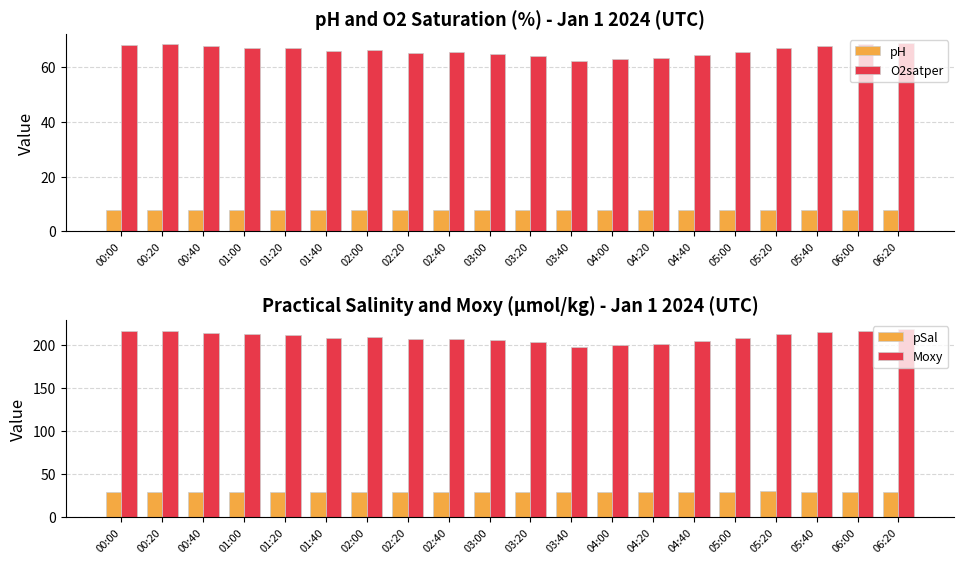

Which category has the lowest value across all series?

03:40